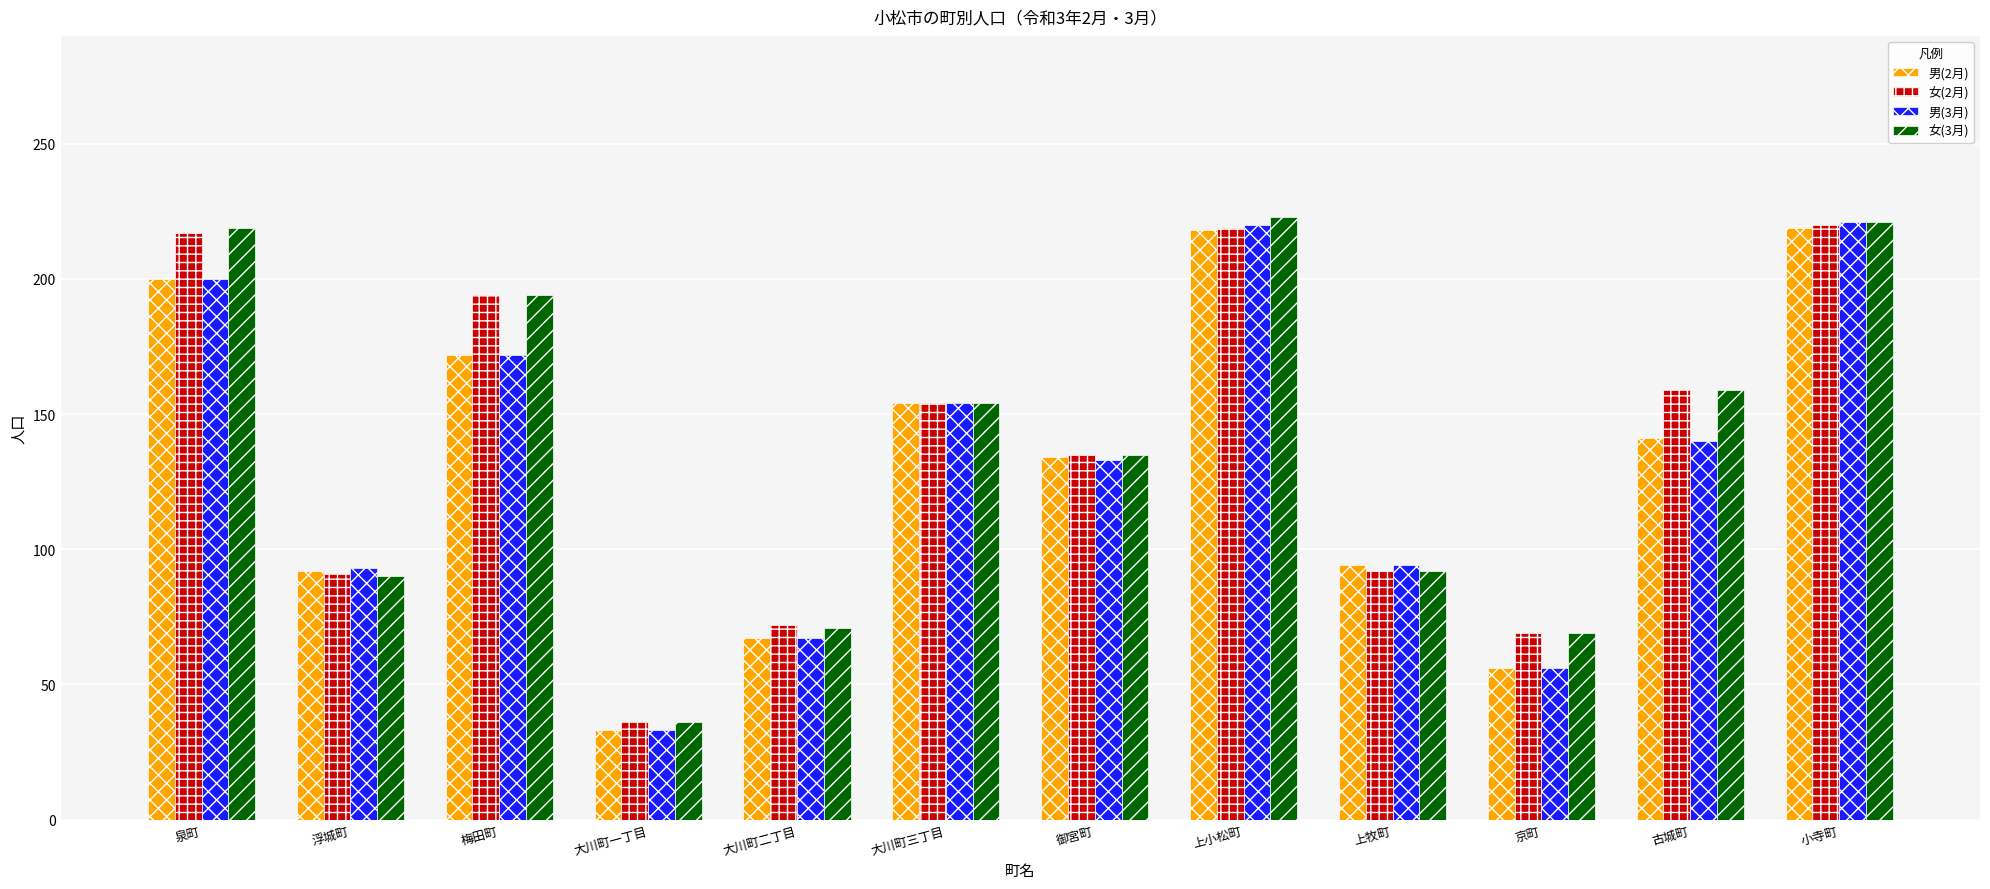

How many bars are there in each group?

4